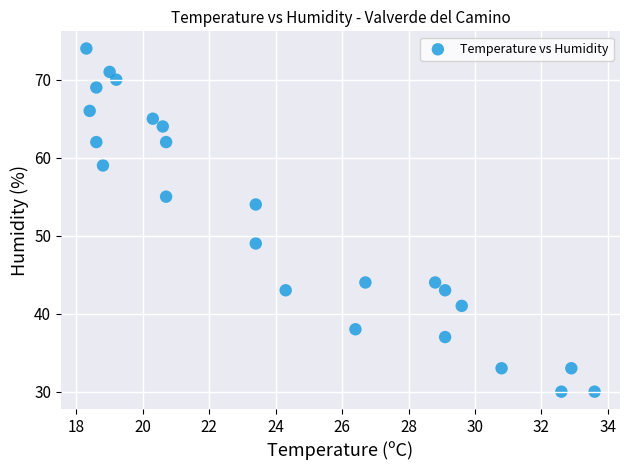

What is the range of Y values (max minus min)?

44